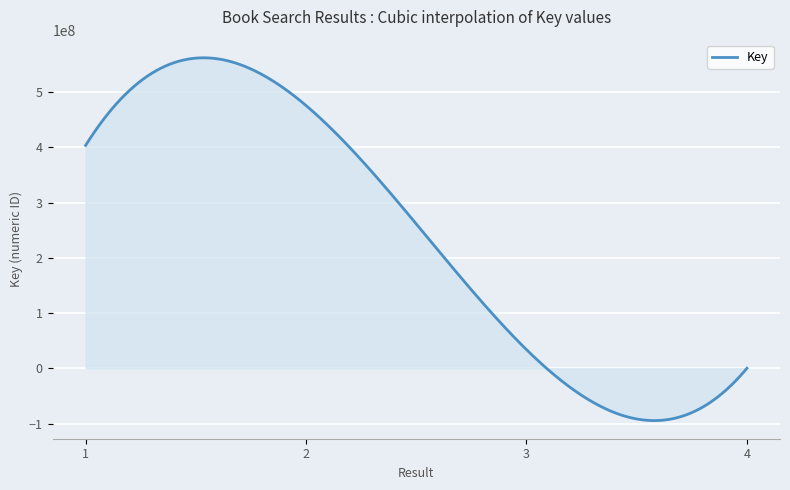

What is the minimum value shown in the chart?

-94276455.2